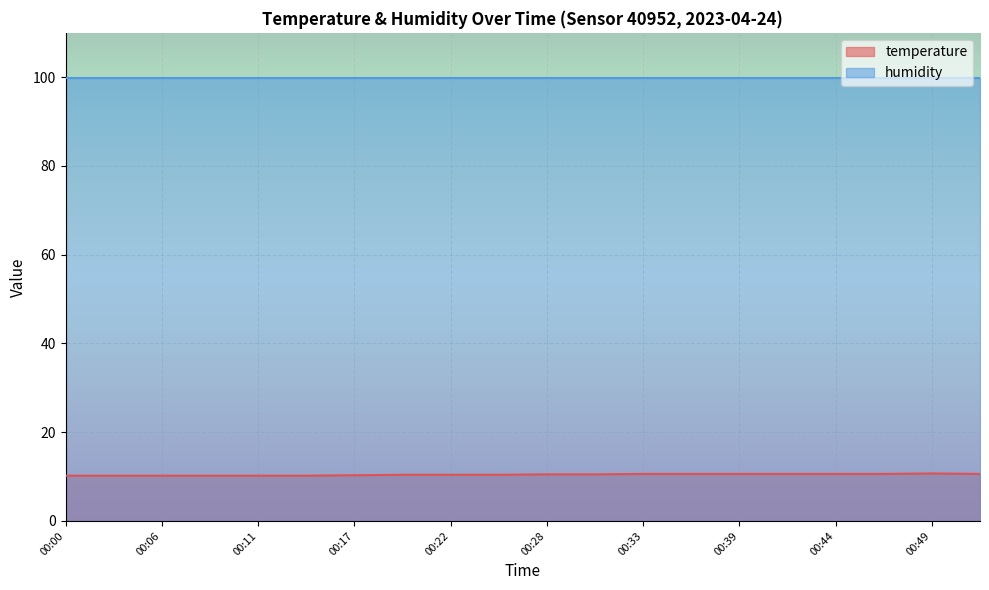

What is the difference between the maximum and minimum values?

0.5